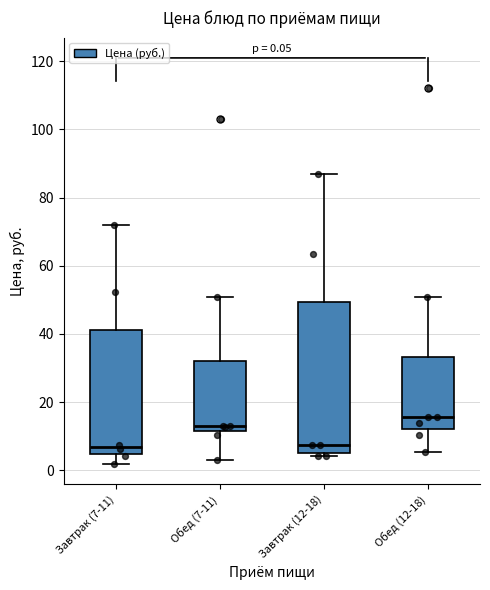

Comparing the boxes themselves (not the whiskers), which one is the tallest?

Завтрак (12-18)